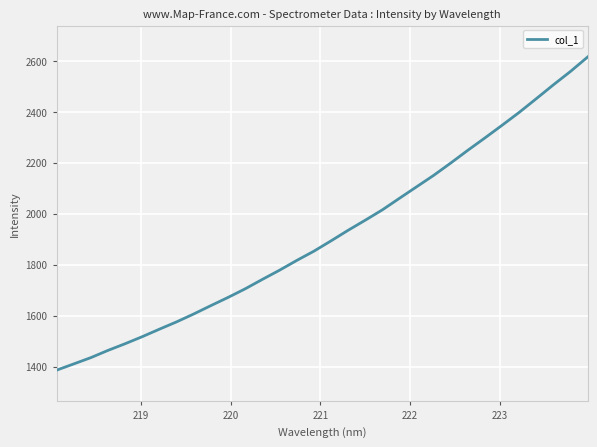

What is the difference between the second highest and minimum values?

1173.2